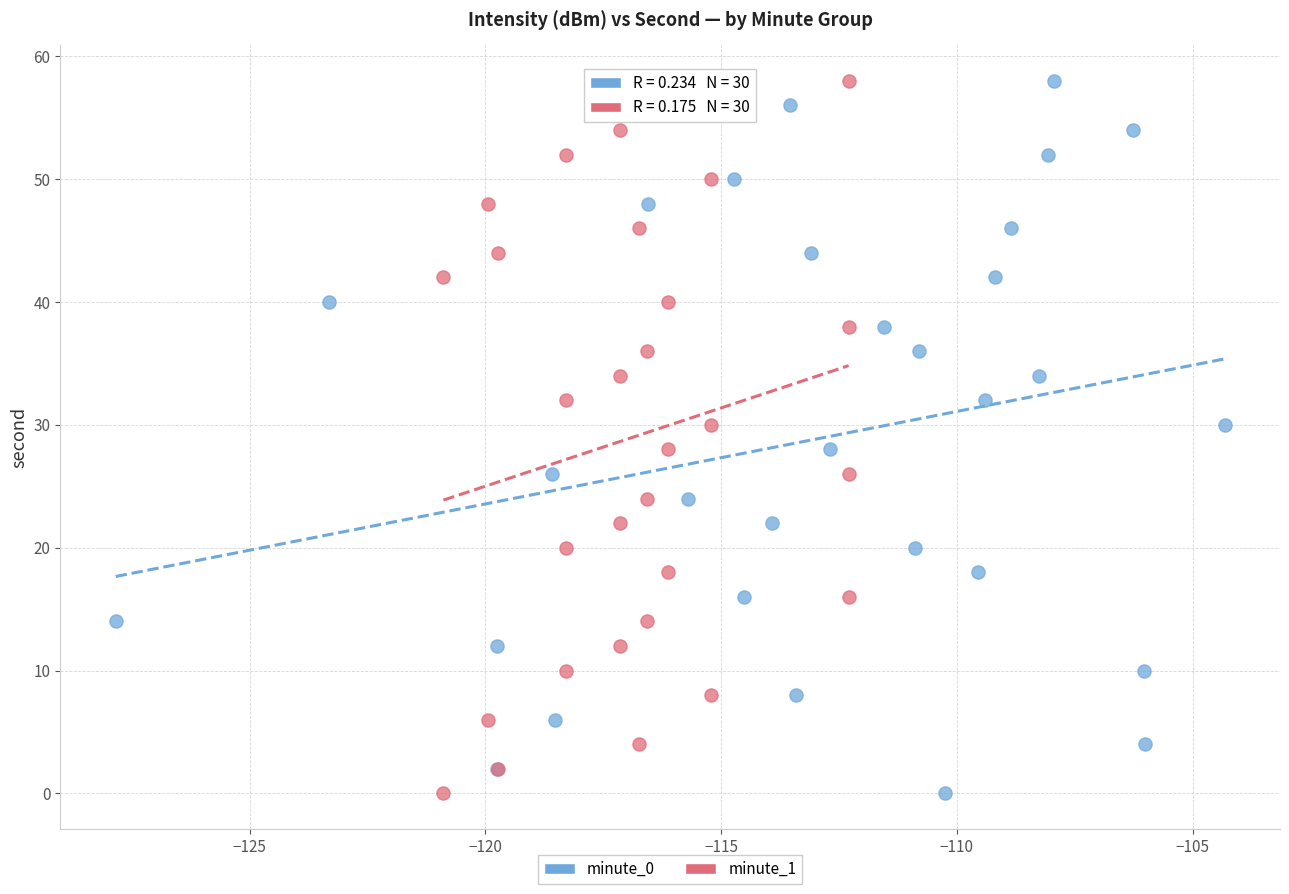

What are all the series names shown in the legend?

minute_0, minute_1